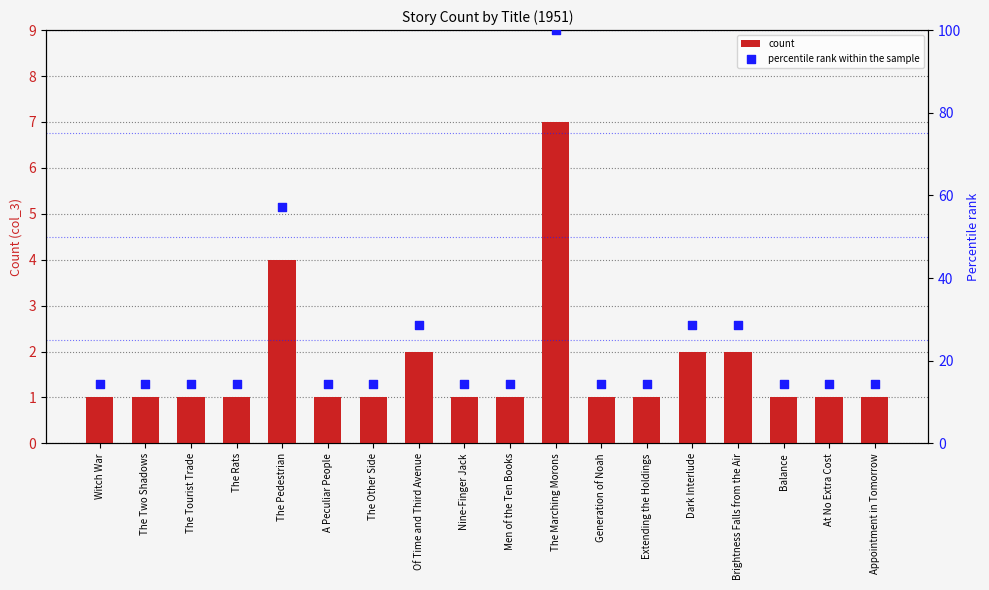

Which series has the largest Y range (max minus min)?

percentile rank within the sample